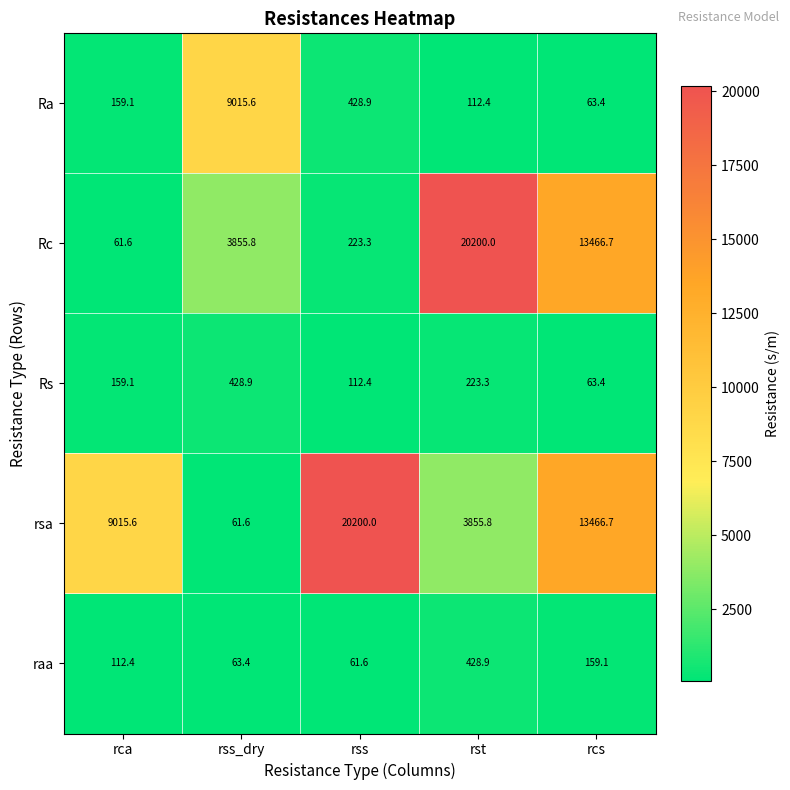

What is the difference between the highest and lowest values at rcs?

13403.3